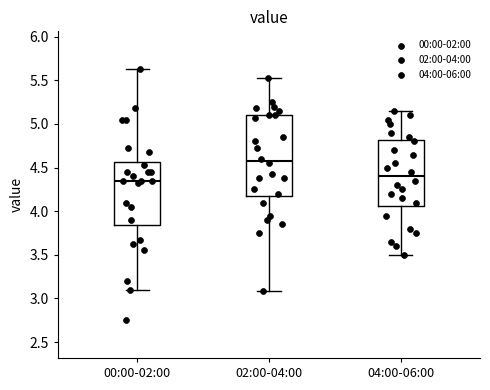

Where does the lower whisker of the box for 00:00-02:00 end on the y-axis? The values are not printed on the chart, so give them approximately, as read against the axis.

3.10